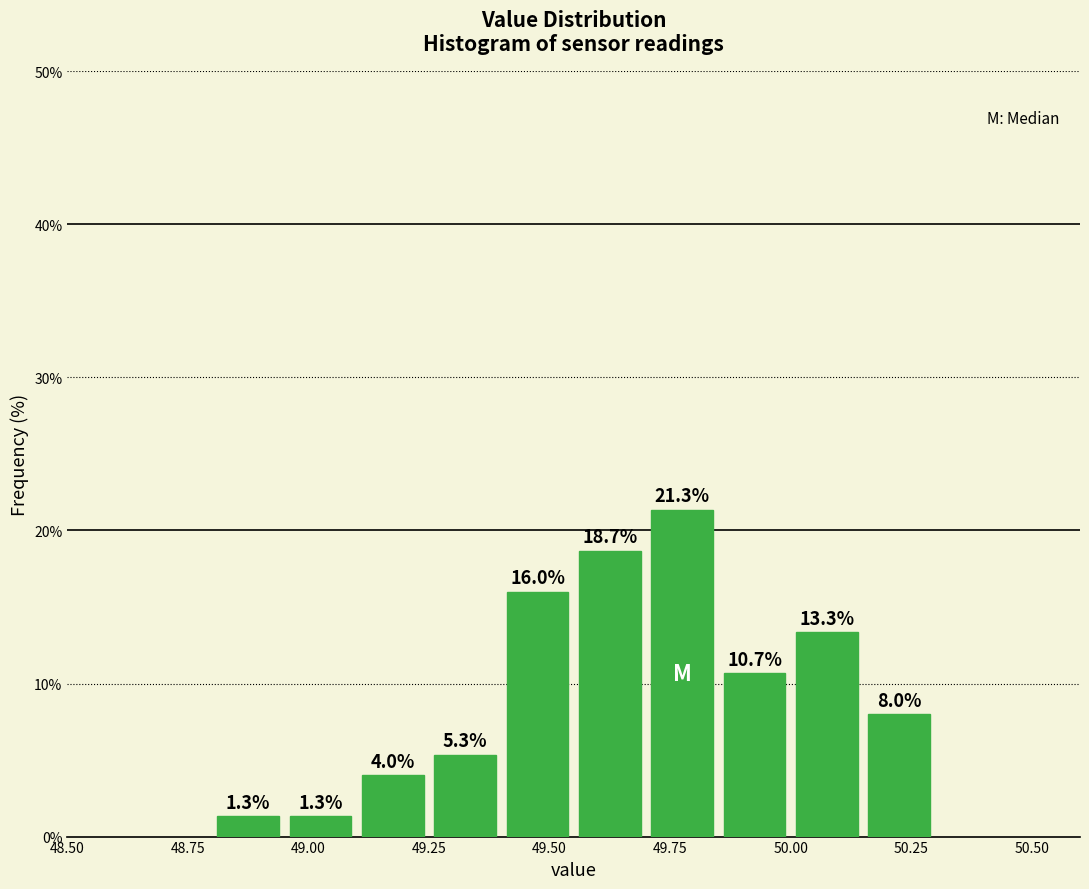

Around what value on the x-axis is the tallest bar? Give the approximate position of its centre, as read against the axis.

49.80